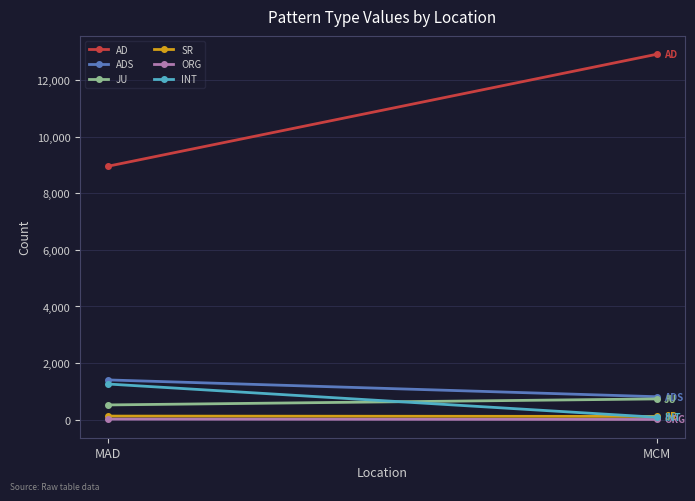

How many lines are shown in the chart?

6